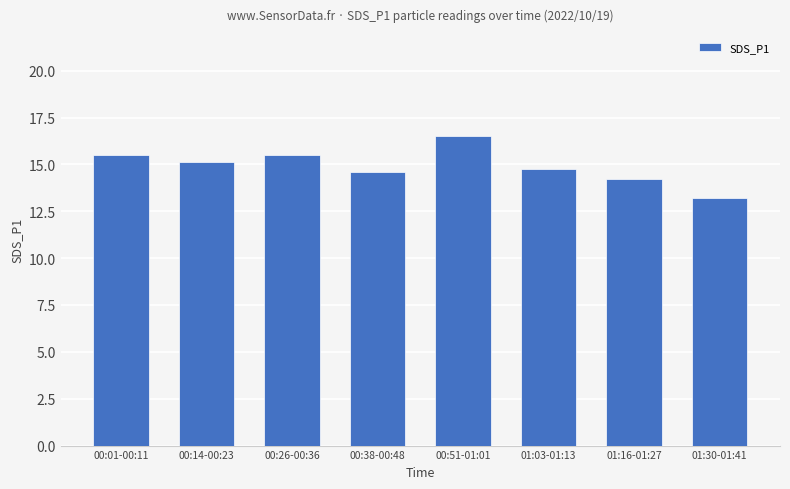

Is it true that the value at 01:16-01:27 is 22.4?

False